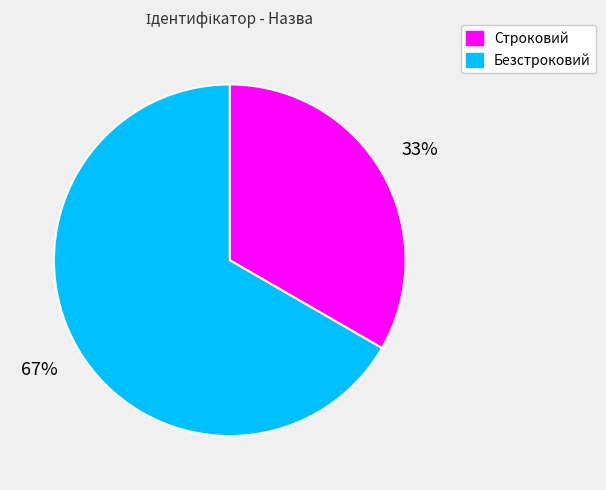

Which category has the smallest portion of the pie?

Строковий